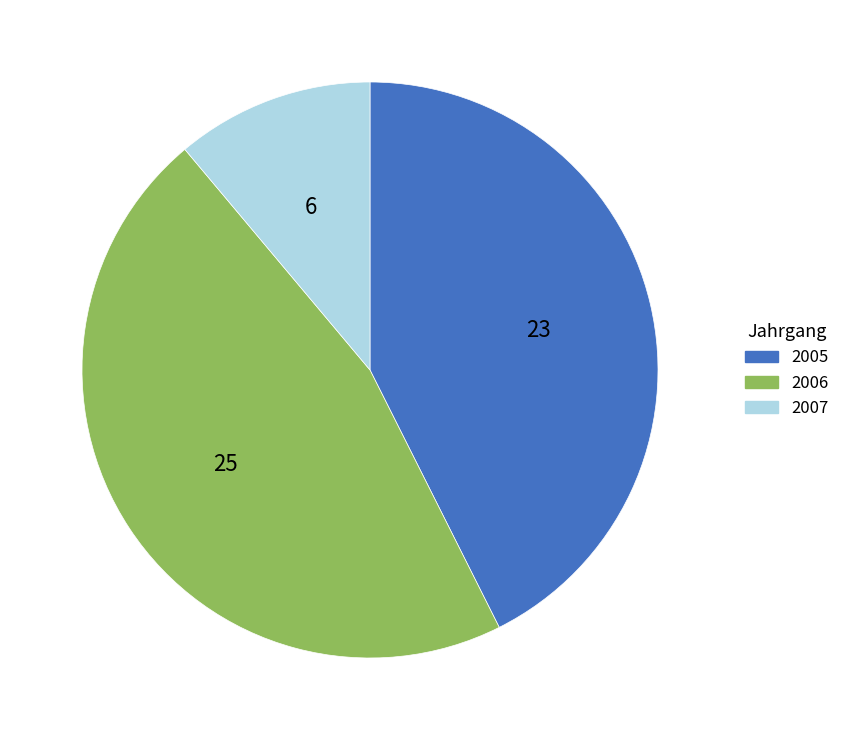

Is it true that 2005 is 43% of the pie?

True